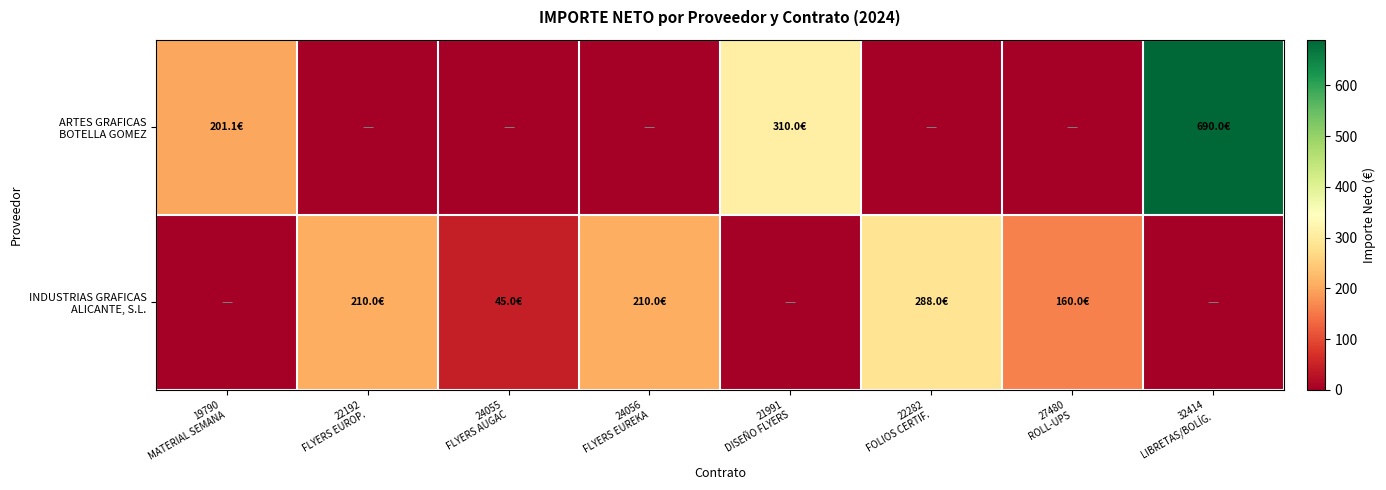

What is the difference between the highest and lowest values at 19790
MATERIAL SEMANA?

201.1